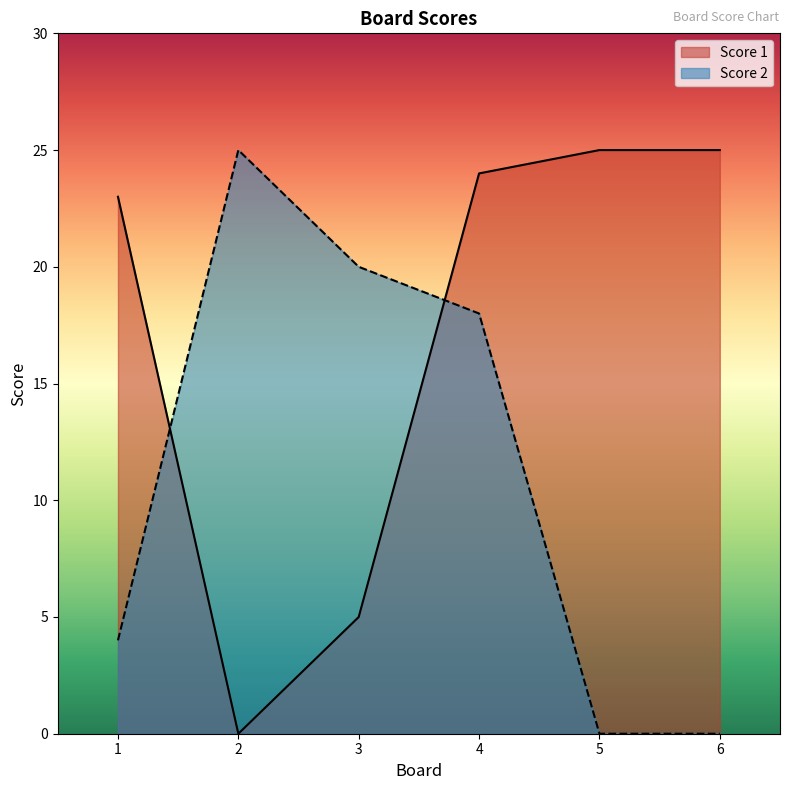

What is the value of the Score 2 point at the 2nd from the left?

25